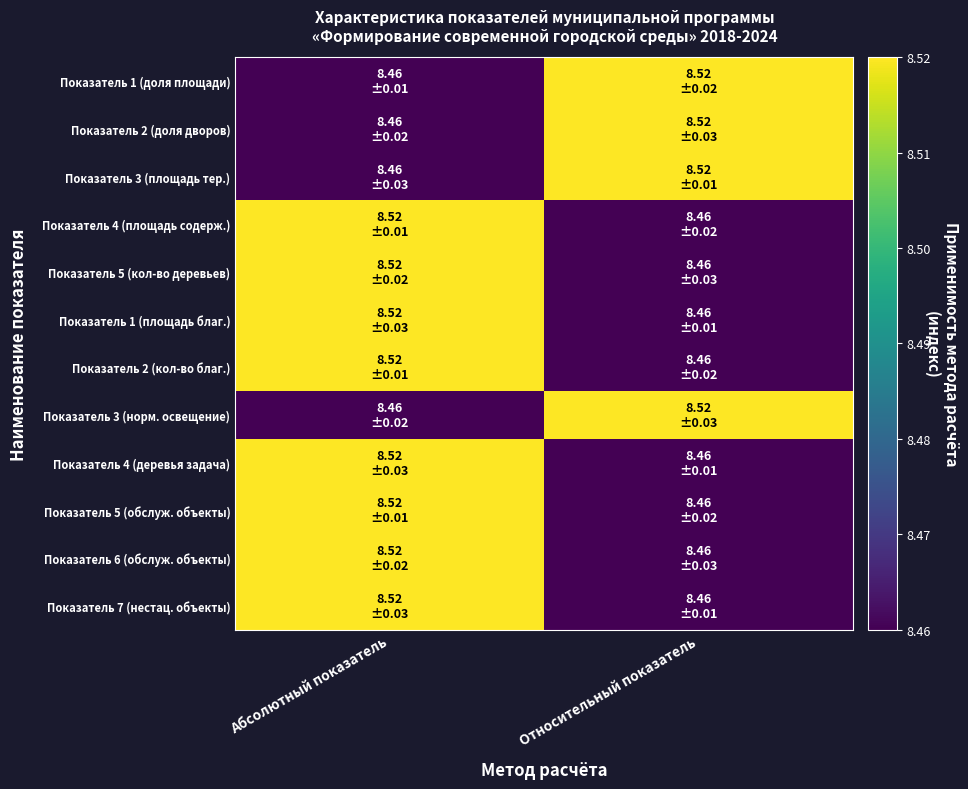

At Абсолютный показатель, list the series in order from smallest to largest.

Показатель 1 (доля площади), Показатель 2 (доля дворов), Показатель 3 (площадь тер.), Показатель 3 (норм. освещение), Показатель 4 (площадь содерж.), Показатель 5 (кол-во деревьев), Показатель 1 (площадь благ.), Показатель 2 (кол-во благ.), Показатель 4 (деревья задача), Показатель 5 (обслуж. объекты), Показатель 6 (обслуж. объекты), Показатель 7 (нестац. объекты)